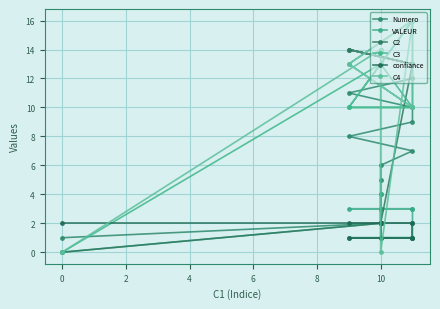

Which series has the largest total across all categories?

C3